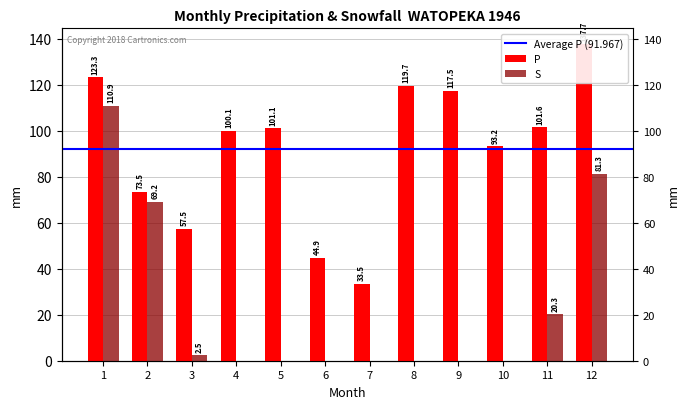

Which series has the largest total across all categories?

P